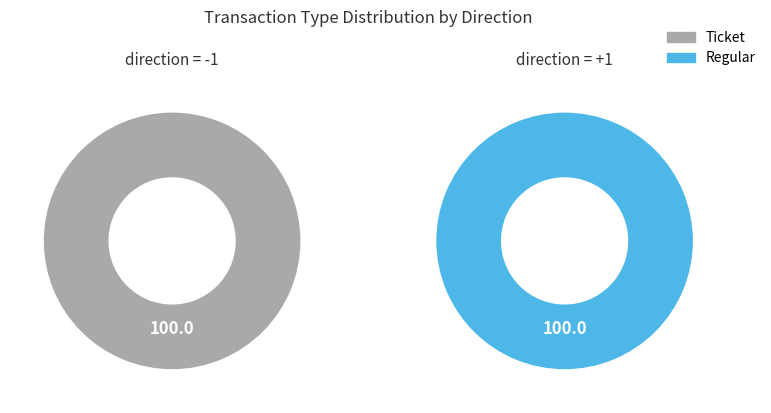

Rank the series at Ticket from highest to lowest value.

Ticket, Regular